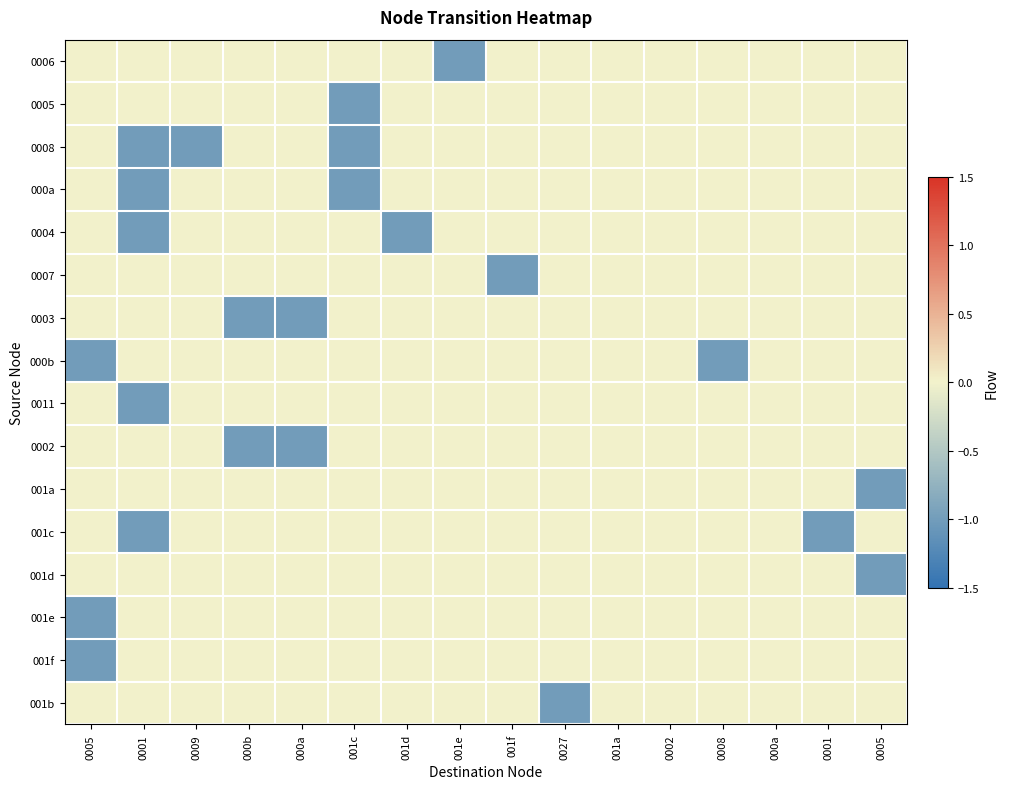

Reading right to left, extract all data points from this chart.

0006: 0005=0	0001=0	000a=0	0008=0	0002=0	001a=0	0027=0	001f=0	001e=-1	001d=0	001c=0	000a=0	000b=0	0009=0	0001=0	0005=0
0005: 0005=0	0001=0	000a=0	0008=0	0002=0	001a=0	0027=0	001f=0	001e=0	001d=0	001c=-1	000a=0	000b=0	0009=0	0001=0	0005=0
0008: 0005=0	0001=0	000a=0	0008=0	0002=0	001a=0	0027=0	001f=0	001e=0	001d=0	001c=-1	000a=0	000b=0	0009=-1	0001=-1	0005=0
000a: 0005=0	0001=0	000a=0	0008=0	0002=0	001a=0	0027=0	001f=0	001e=0	001d=0	001c=-1	000a=0	000b=0	0009=0	0001=-1	0005=0
0004: 0005=0	0001=0	000a=0	0008=0	0002=0	001a=0	0027=0	001f=0	001e=0	001d=-1	001c=0	000a=0	000b=0	0009=0	0001=-1	0005=0
0007: 0005=0	0001=0	000a=0	0008=0	0002=0	001a=0	0027=0	001f=-1	001e=0	001d=0	001c=0	000a=0	000b=0	0009=0	0001=0	0005=0
0003: 0005=0	0001=0	000a=0	0008=0	0002=0	001a=0	0027=0	001f=0	001e=0	001d=0	001c=0	000a=-1	000b=-1	0009=0	0001=0	0005=0
000b: 0005=0	0001=0	000a=0	0008=-1	0002=0	001a=0	0027=0	001f=0	001e=0	001d=0	001c=0	000a=0	000b=0	0009=0	0001=0	0005=-1
0011: 0005=0	0001=0	000a=0	0008=0	0002=0	001a=0	0027=0	001f=0	001e=0	001d=0	001c=0	000a=0	000b=0	0009=0	0001=-1	0005=0
0002: 0005=0	0001=0	000a=0	0008=0	0002=0	001a=0	0027=0	001f=0	001e=0	001d=0	001c=0	000a=-1	000b=-1	0009=0	0001=0	0005=0
001a: 0005=-1	0001=0	000a=0	0008=0	0002=0	001a=0	0027=0	001f=0	001e=0	001d=0	001c=0	000a=0	000b=0	0009=0	0001=0	0005=0
001c: 0005=0	0001=-1	000a=0	0008=0	0002=0	001a=0	0027=0	001f=0	001e=0	001d=0	001c=0	000a=0	000b=0	0009=0	0001=-1	0005=0
001d: 0005=-1	0001=0	000a=0	0008=0	0002=0	001a=0	0027=0	001f=0	001e=0	001d=0	001c=0	000a=0	000b=0	0009=0	0001=0	0005=0
001e: 0005=0	0001=0	000a=0	0008=0	0002=0	001a=0	0027=0	001f=0	001e=0	001d=0	001c=0	000a=0	000b=0	0009=0	0001=0	0005=-1
001f: 0005=0	0001=0	000a=0	0008=0	0002=0	001a=0	0027=0	001f=0	001e=0	001d=0	001c=0	000a=0	000b=0	0009=0	0001=0	0005=-1
001b: 0005=0	0001=0	000a=0	0008=0	0002=0	001a=0	0027=-1	001f=0	001e=0	001d=0	001c=0	000a=0	000b=0	0009=0	0001=0	0005=0